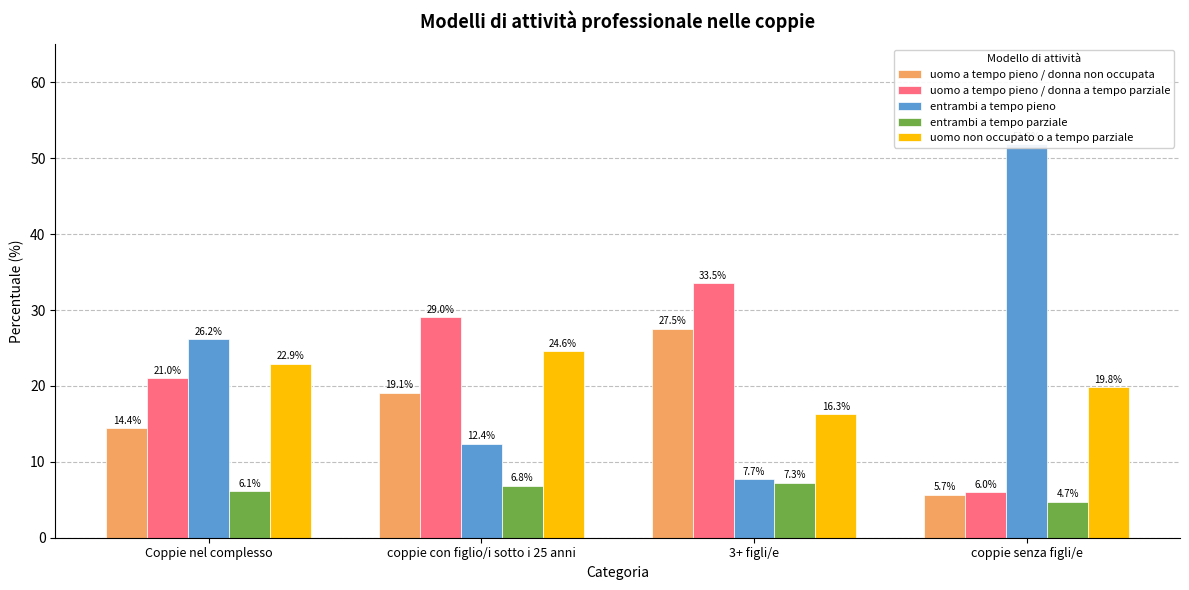

Which series has the widest spread of values?

entrambi a tempo pieno